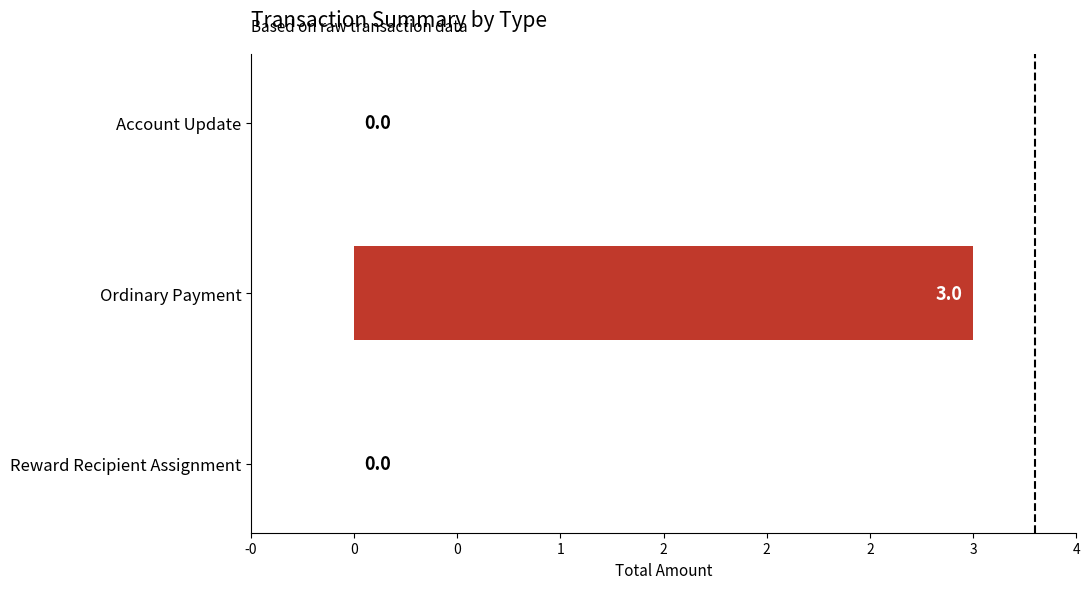

What is the maximum value shown in the chart?

3